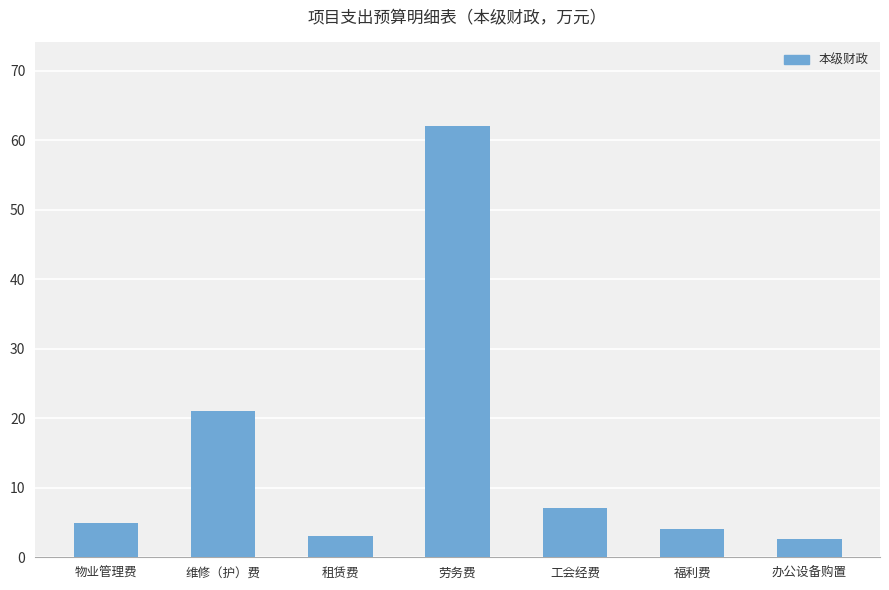

What is the difference between the maximum and minimum values?

59.4